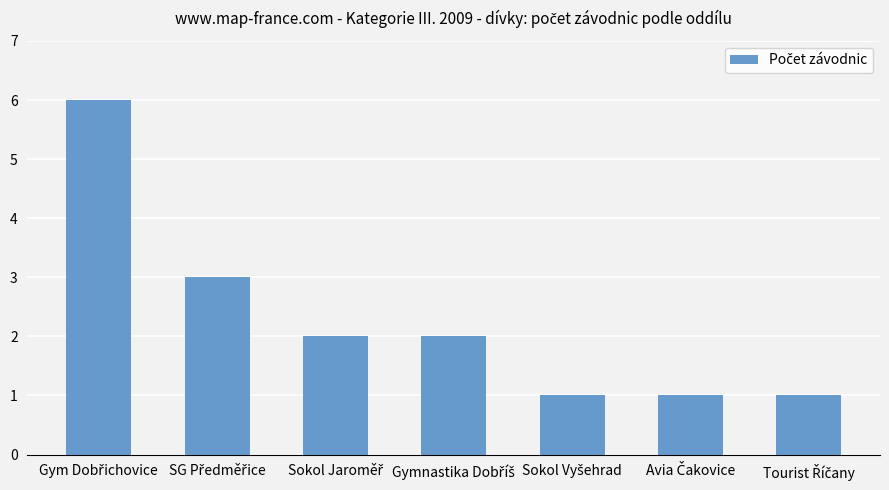

How many bars are there in total?

7